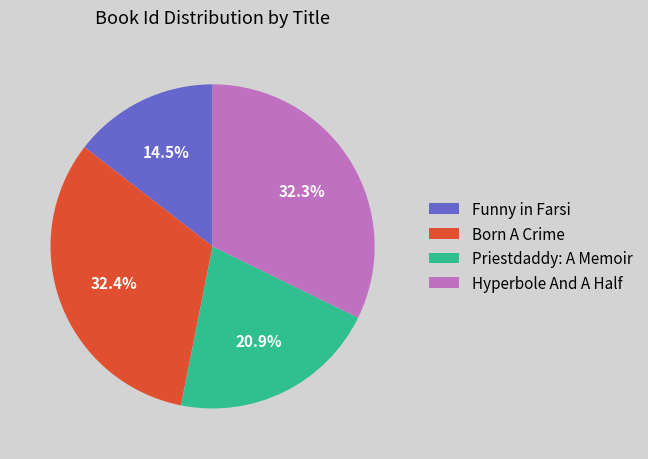

What percentage do Born A Crime and Hyperbole And A Half together represent?

64.6%